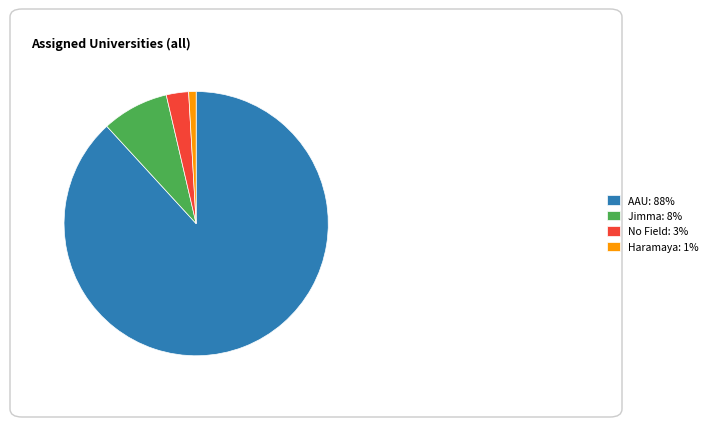

Is there any slice that represents more than half of the pie?

Yes